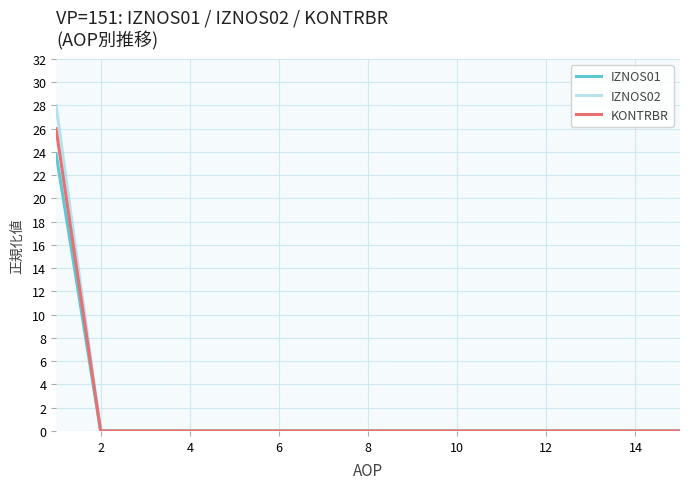

Which series has the widest spread of values?

IZNOS02